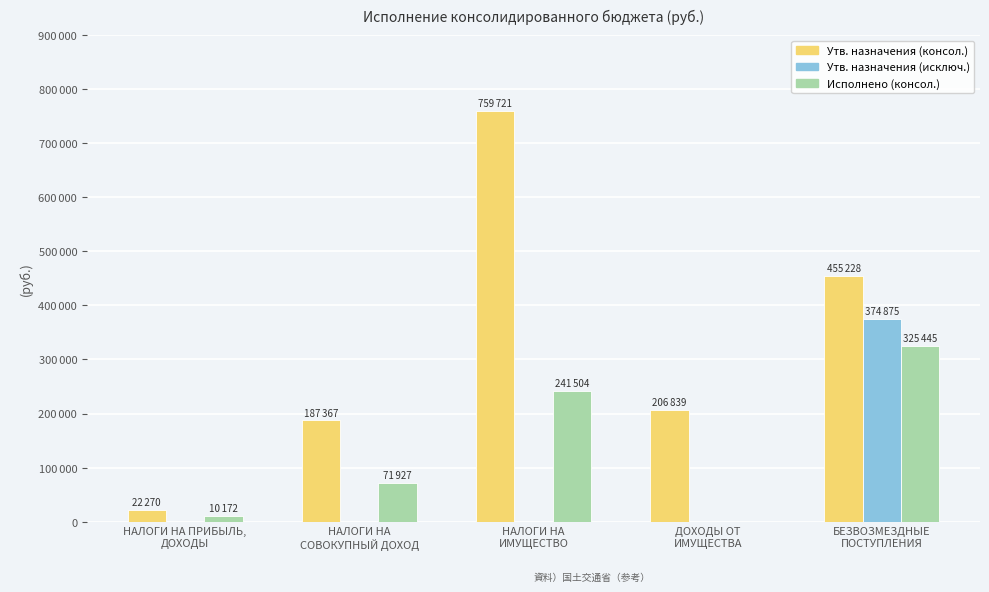

Rank the series at НАЛОГИ НА
ИМУЩЕСТВО from highest to lowest value.

Утв. назначения (консол.), Исполнено (консол.), Утв. назначения (исключ.)